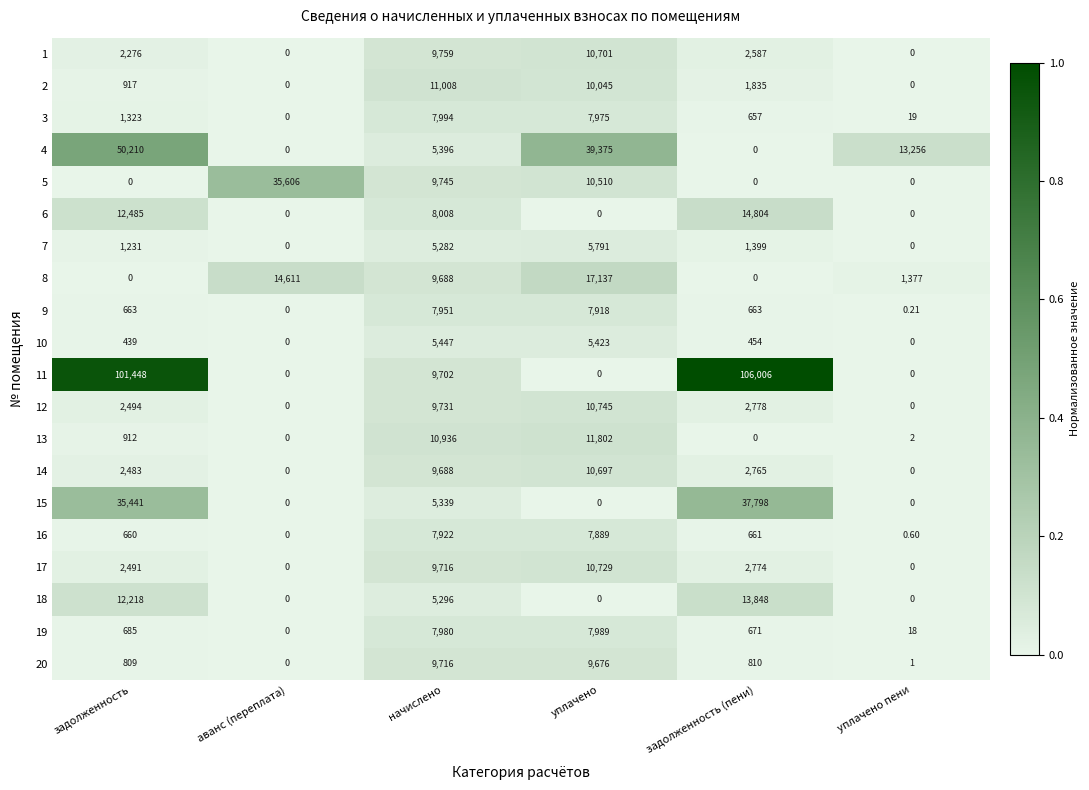

Is the value of 2 at задолженность (пени) greater than the value of 11 at задолженность?

No